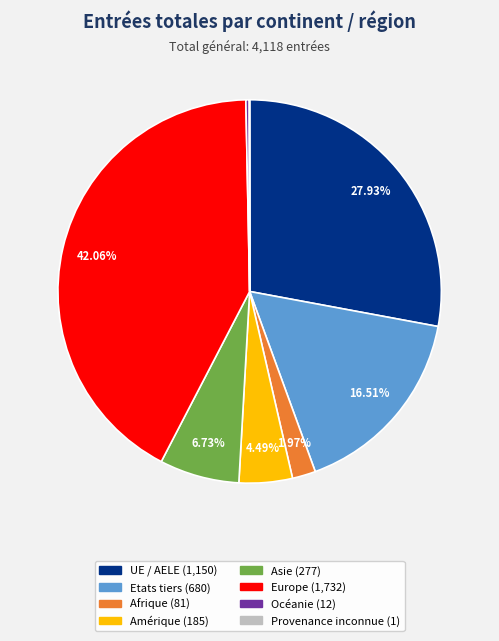

What is the largest slice in the pie chart?

Europe